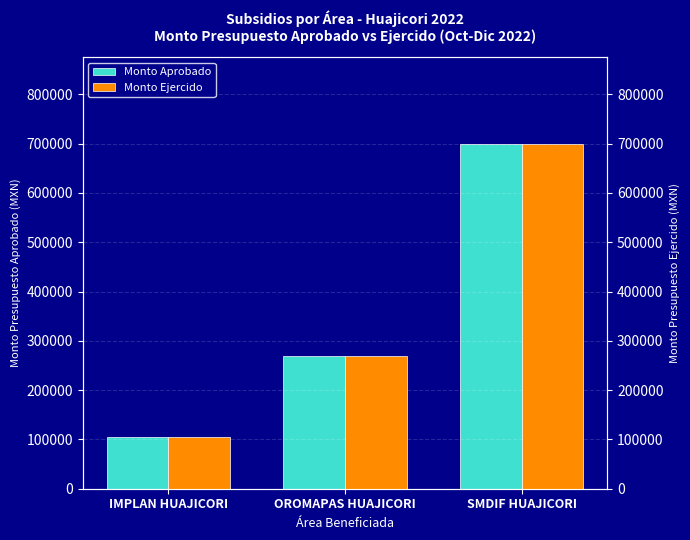

How many categories are shown in the chart?

3